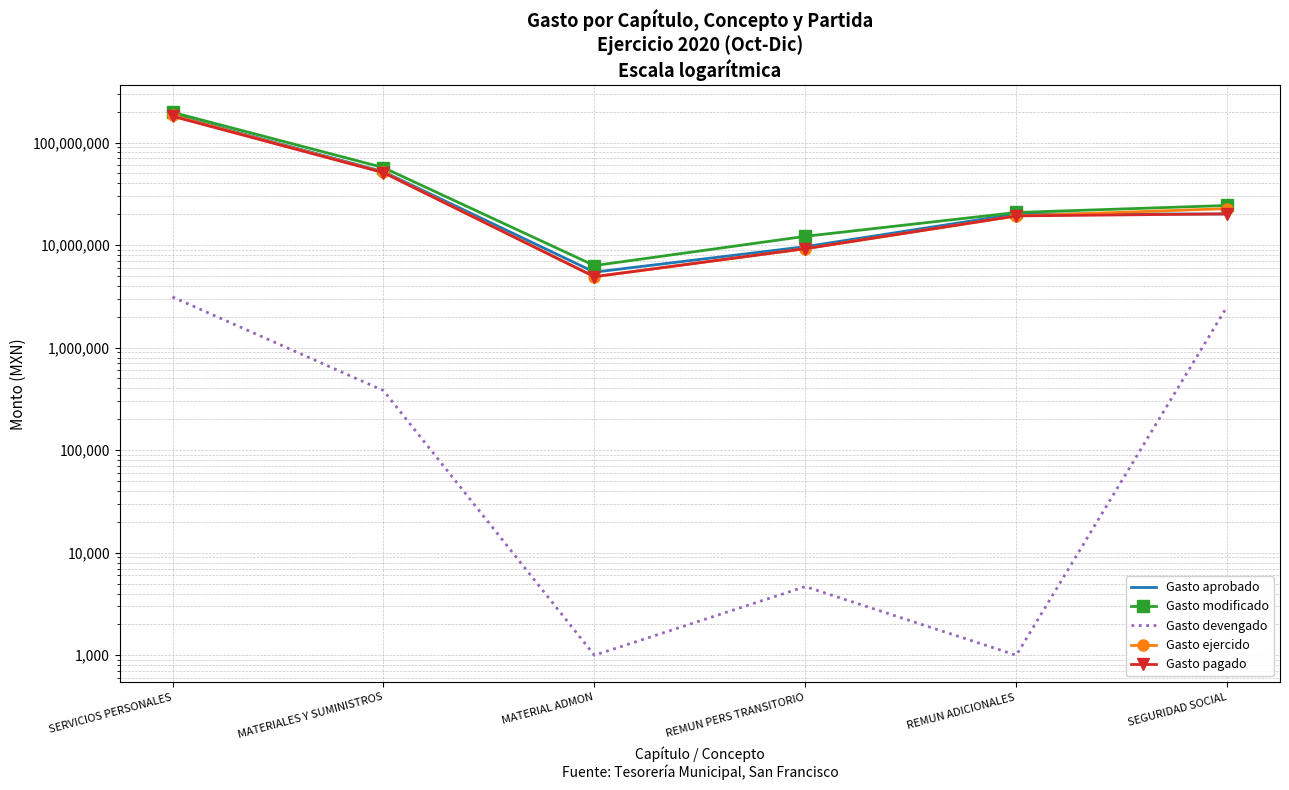

At which label does Gasto aprobado first exceed 20092952?

SERVICIOS PERSONALES